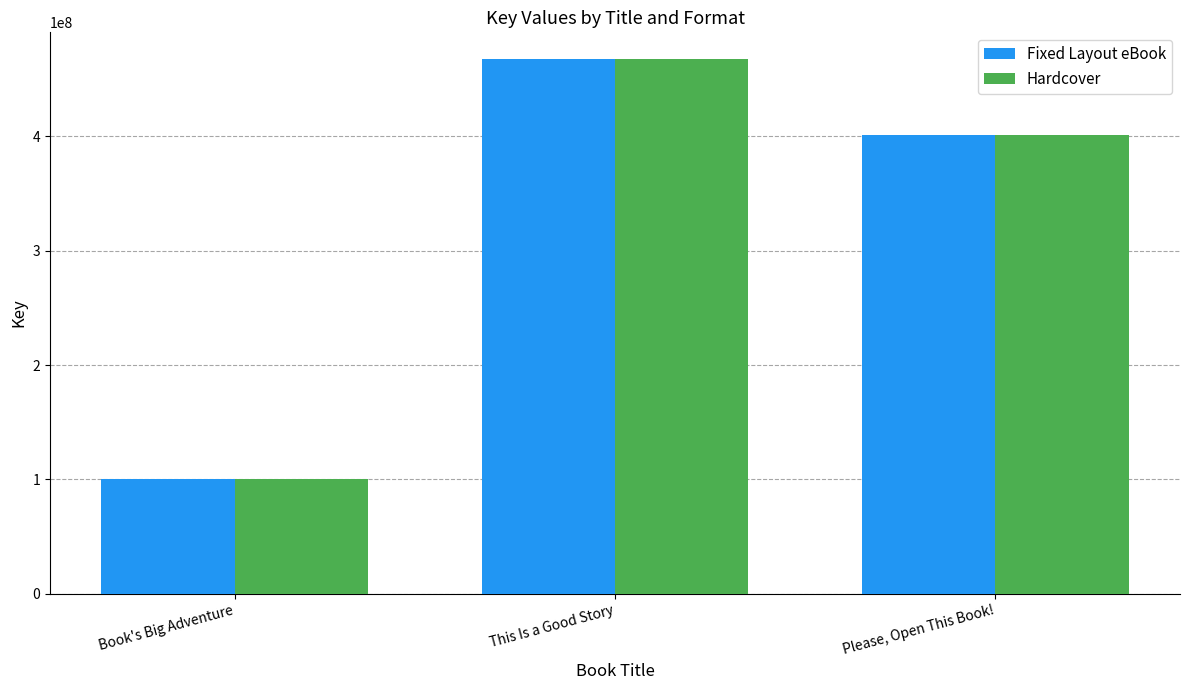

Is it true that Hardcover equals 802520030 at This Is a Good Story?

False